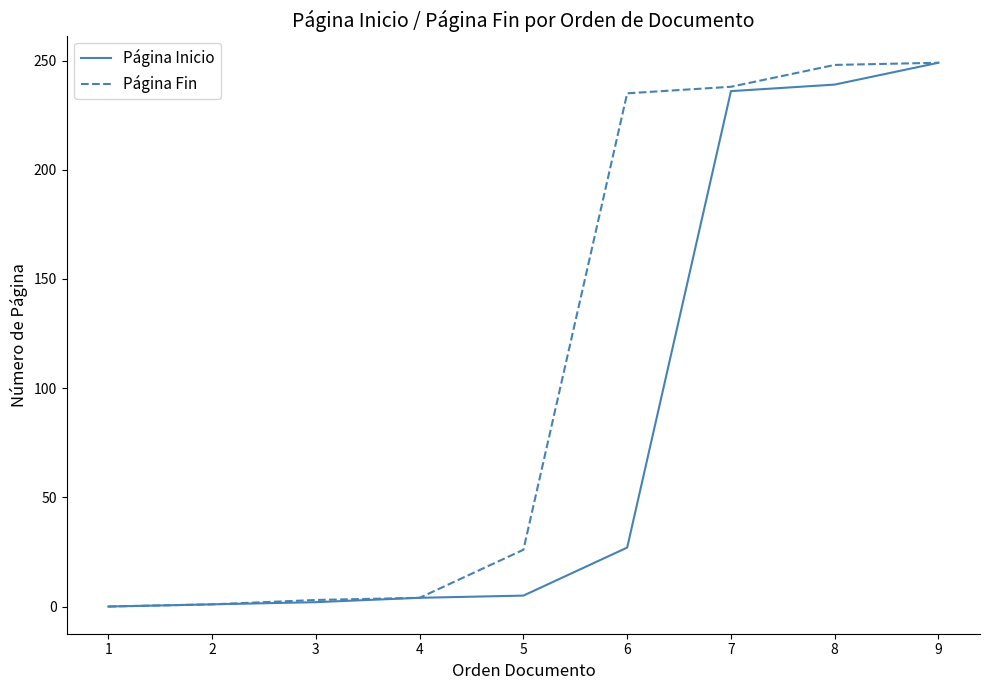

At which category is the sum across all series the highest?

9